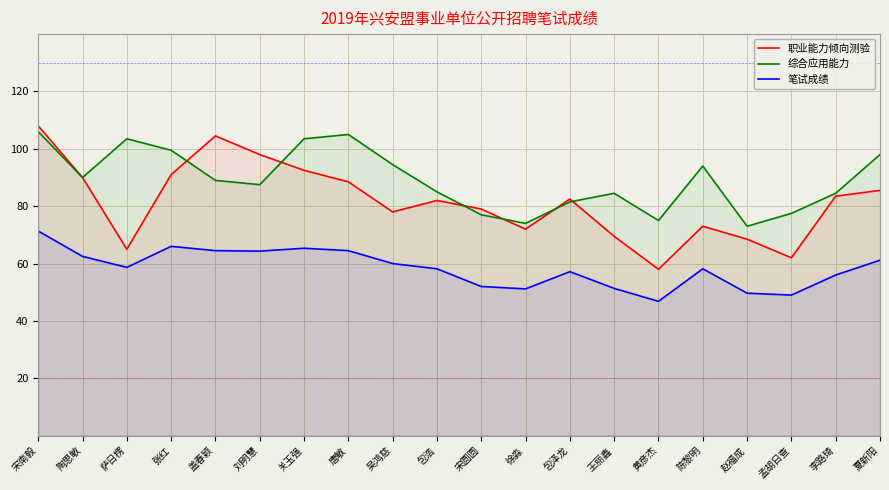

What position from the right is 张红?

17